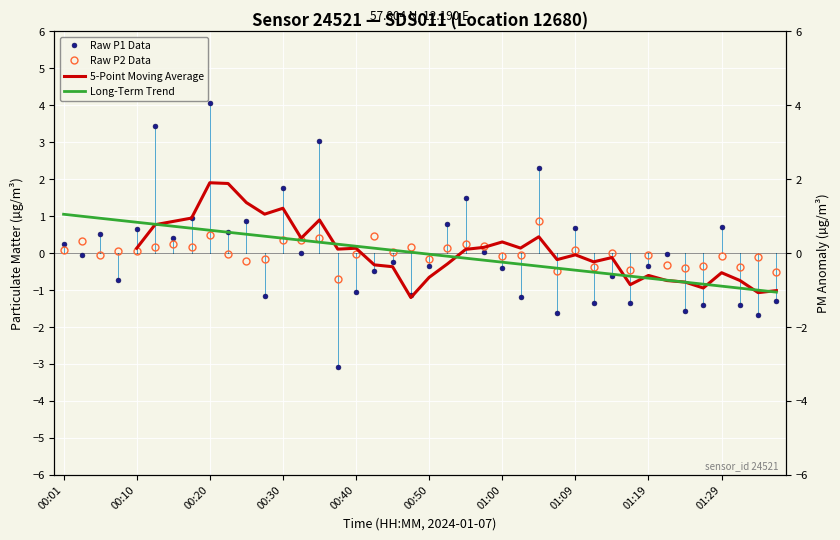

How many values in Long-Term Trend are above zero?

20